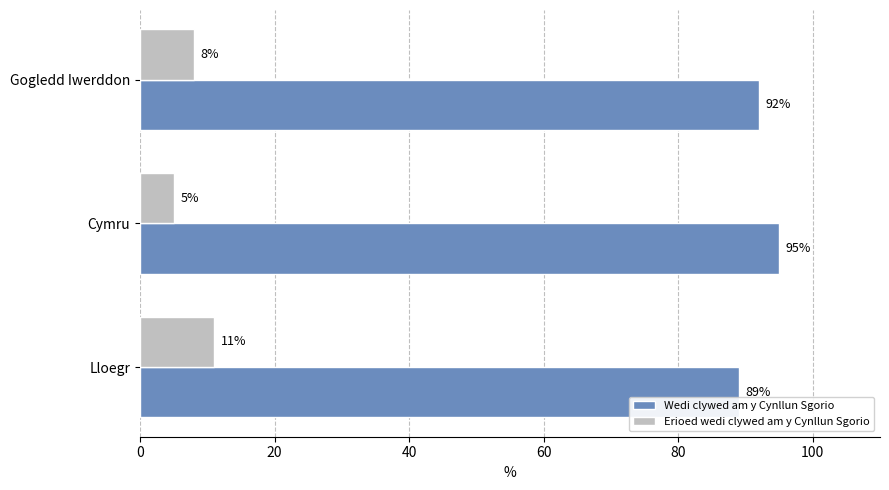

Rank the series by their average value, from highest to lowest.

Wedi clywed am y Cynllun Sgorio, Erioed wedi clywed am y Cynllun Sgorio